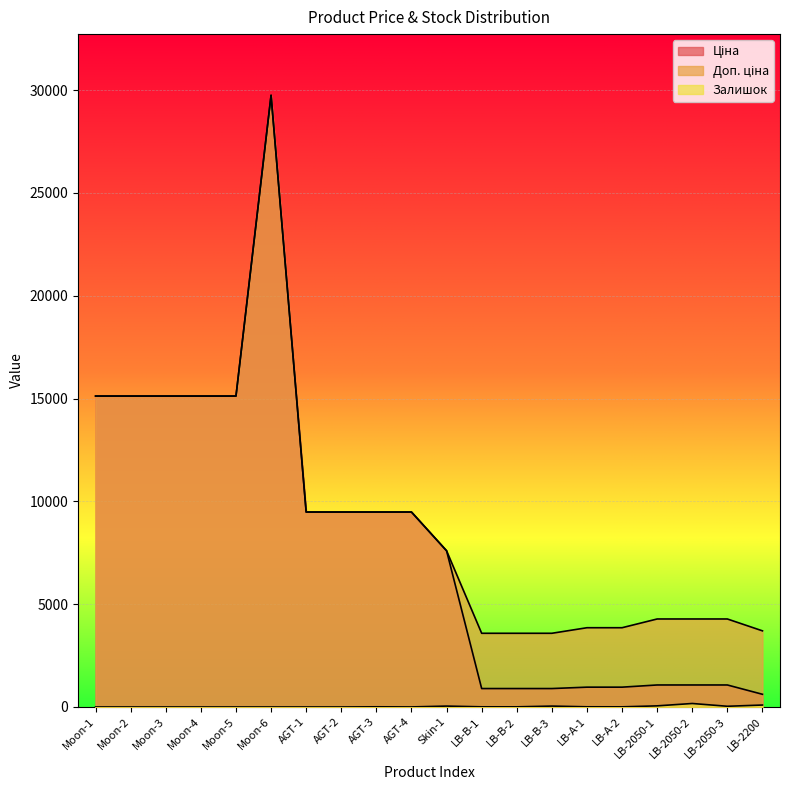

Which series has the largest total across all categories?

Доп. ціна